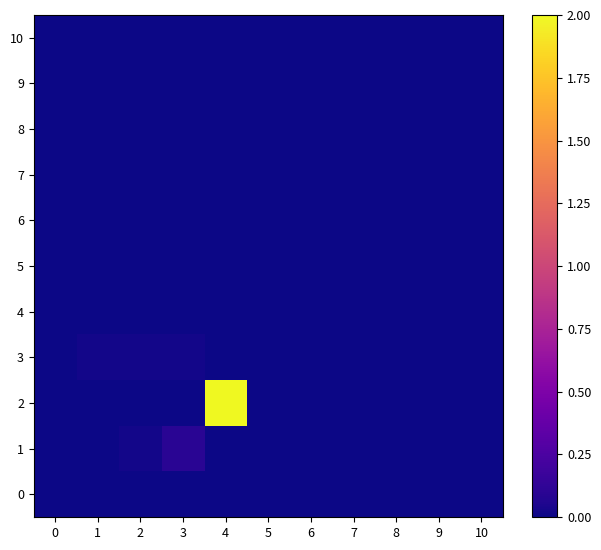

Count the number of categories in the chart.

11